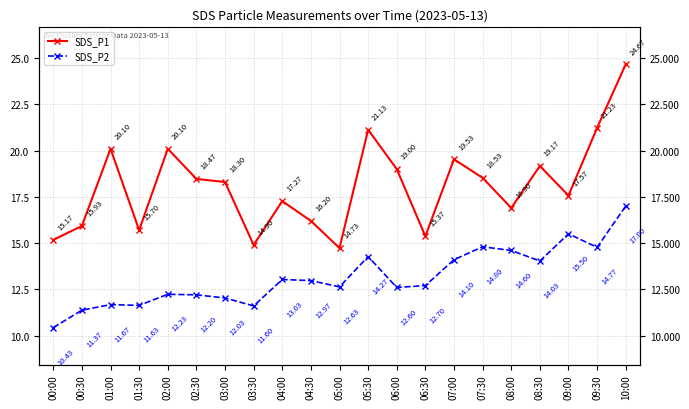

Reading right to left, transcribe all the data shown in this chart.

SDS_P1: 24.7	21.2	17.6	19.2	16.9	18.5	19.5	15.4	19.0	21.1	14.7	16.2	17.3	14.9	18.3	18.5	20.1	15.7	20.1	15.9	15.2
SDS_P2: 17.0	14.8	15.5	14.0	14.6	14.8	14.1	12.7	12.6	14.3	12.6	13.0	13.0	11.6	12.0	12.2	12.2	11.6	11.7	11.4	10.4